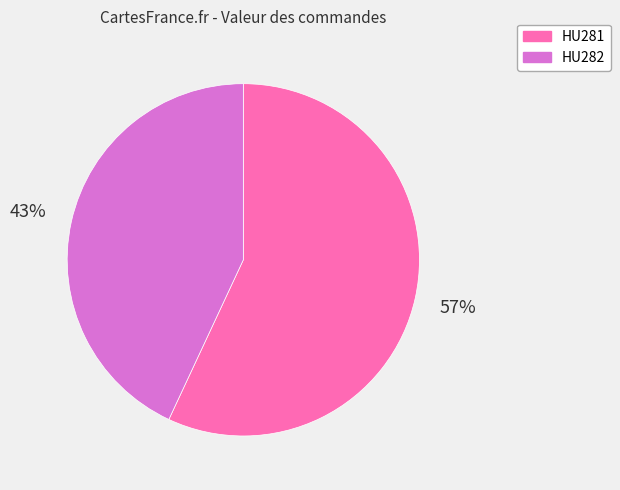

To the nearest percent, what is the difference between the largest and smallest slice percentages?

14%